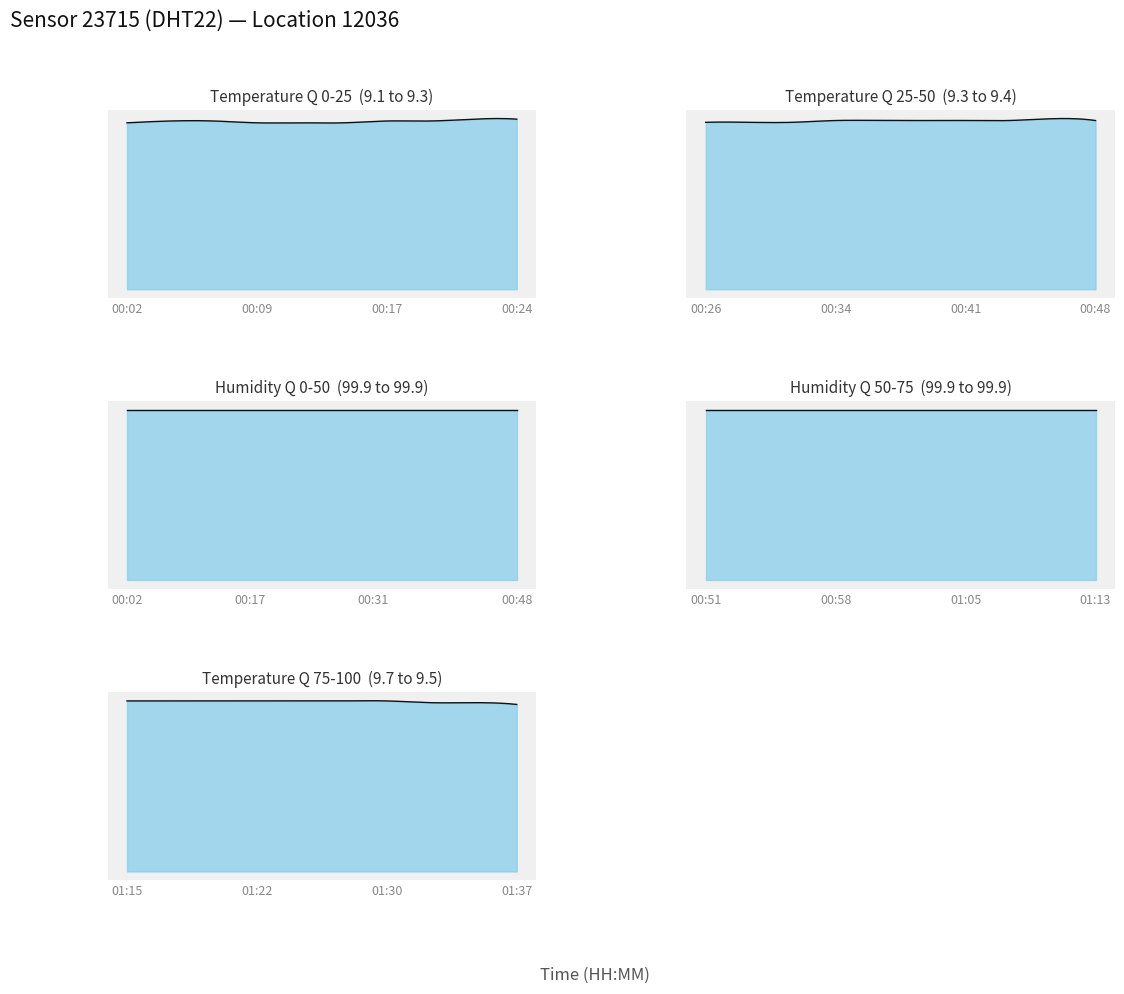

True or false: temperature and humidity cross at least once.

False